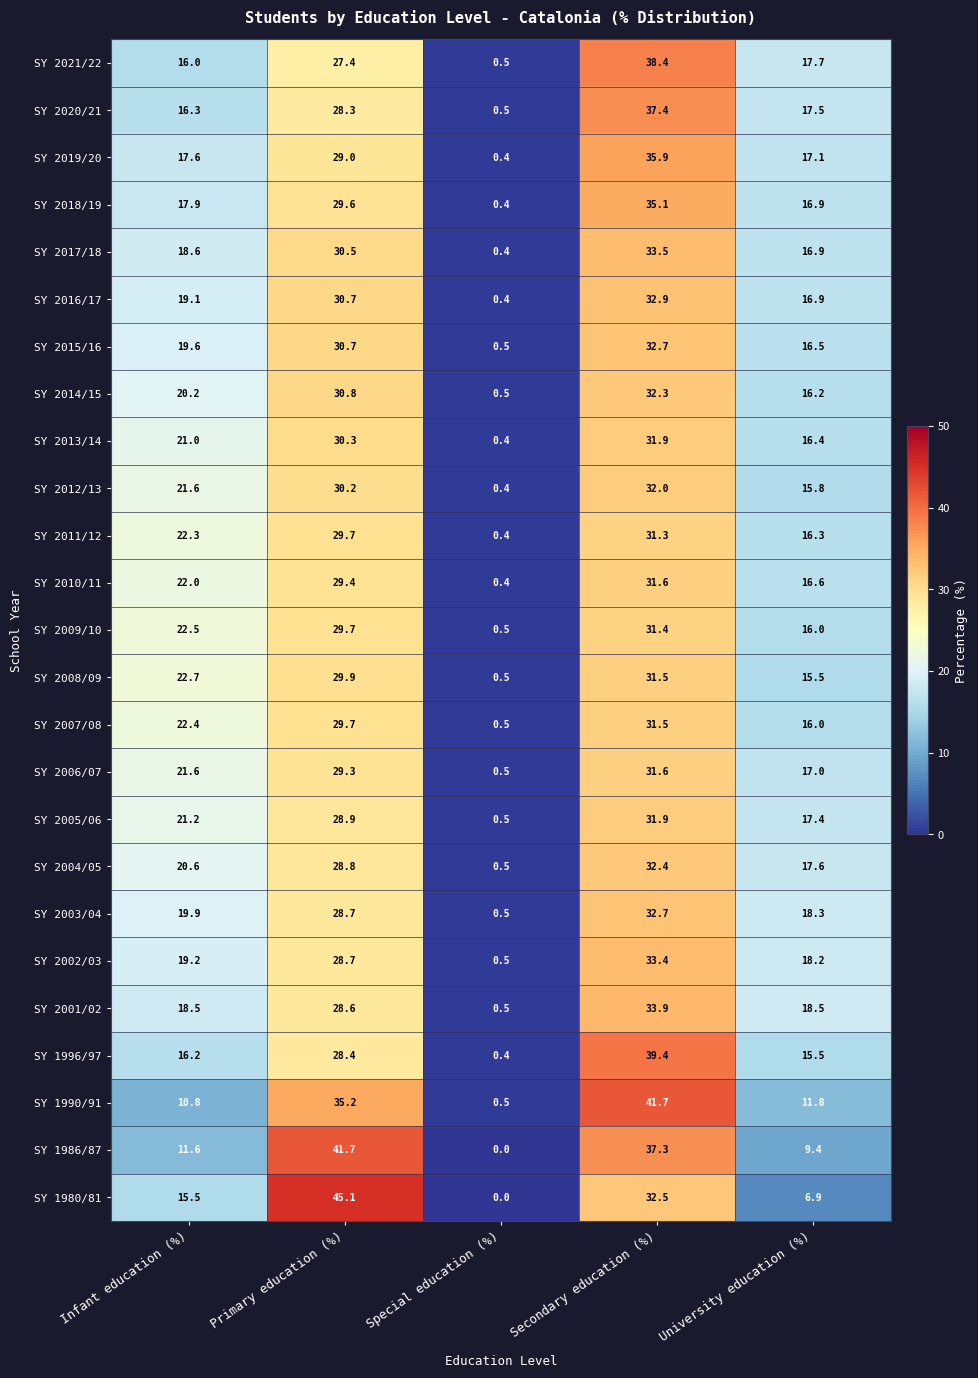

At which label does SY 2011/12 first exceed 22?

Infant education (%)